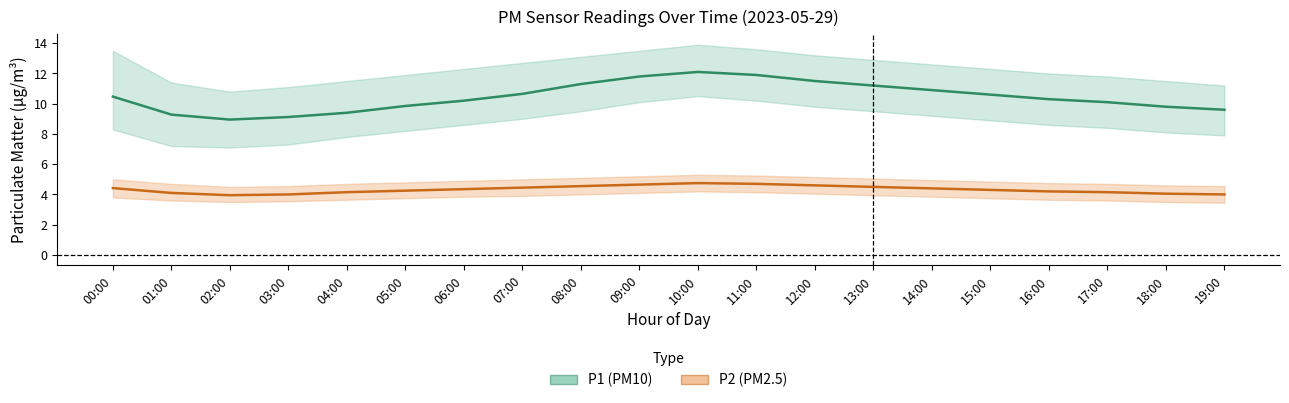

What is the difference between the highest and lowest values at 00:00?

6.1